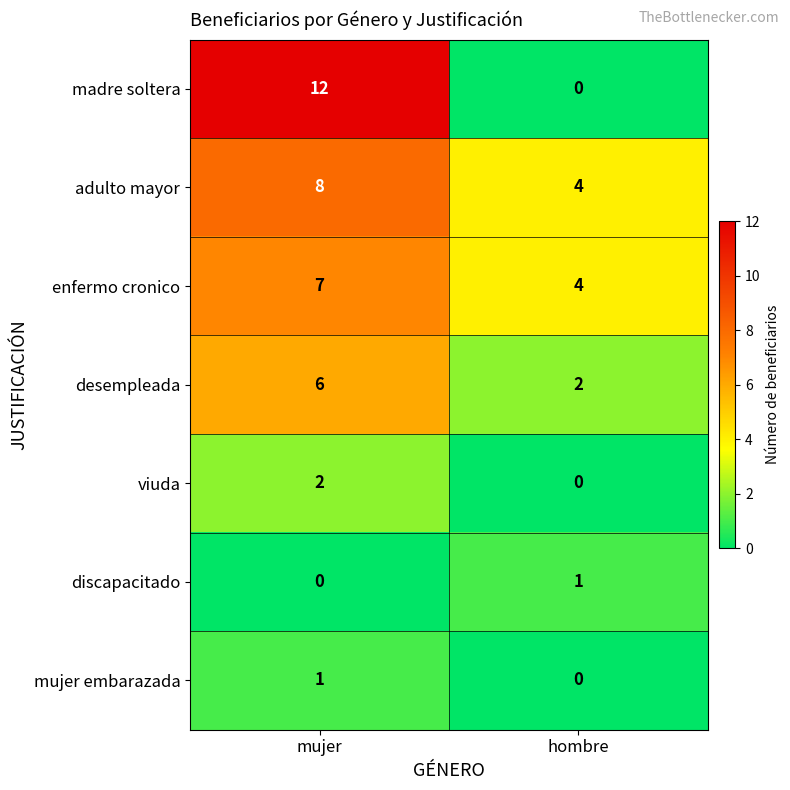

Reading right to left, transcribe all the data shown in this chart.

madre soltera: 0	12
adulto mayor: 4	8
enfermo cronico: 4	7
desempleada: 2	6
viuda: 0	2
discapacitado: 1	0
mujer embarazada: 0	1